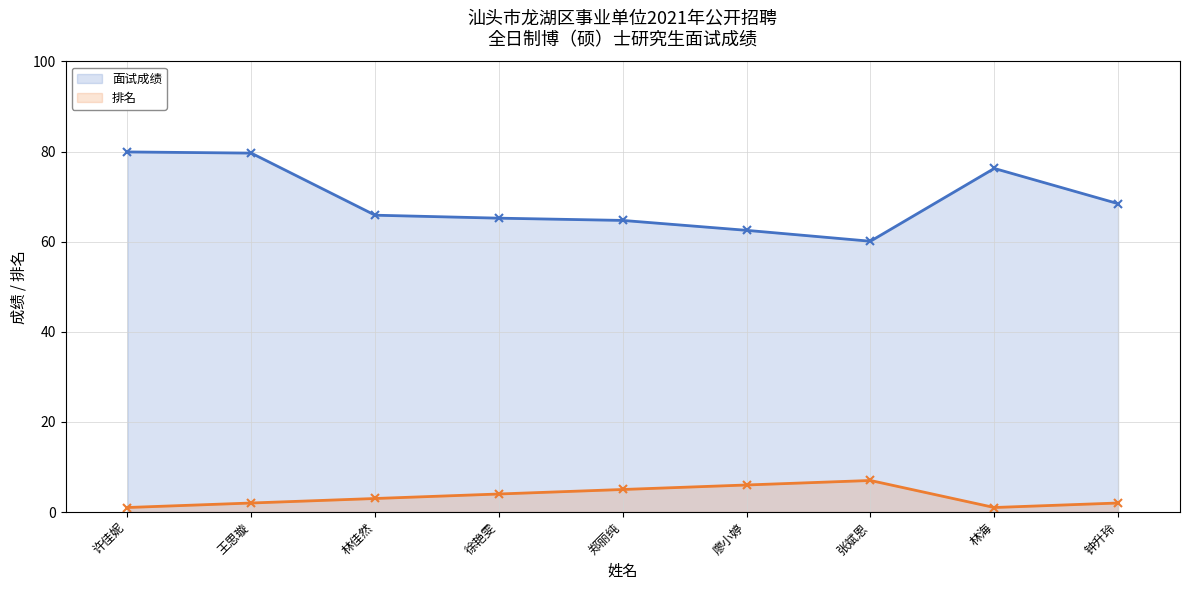

What is the average value of the 排名 series?

3.4